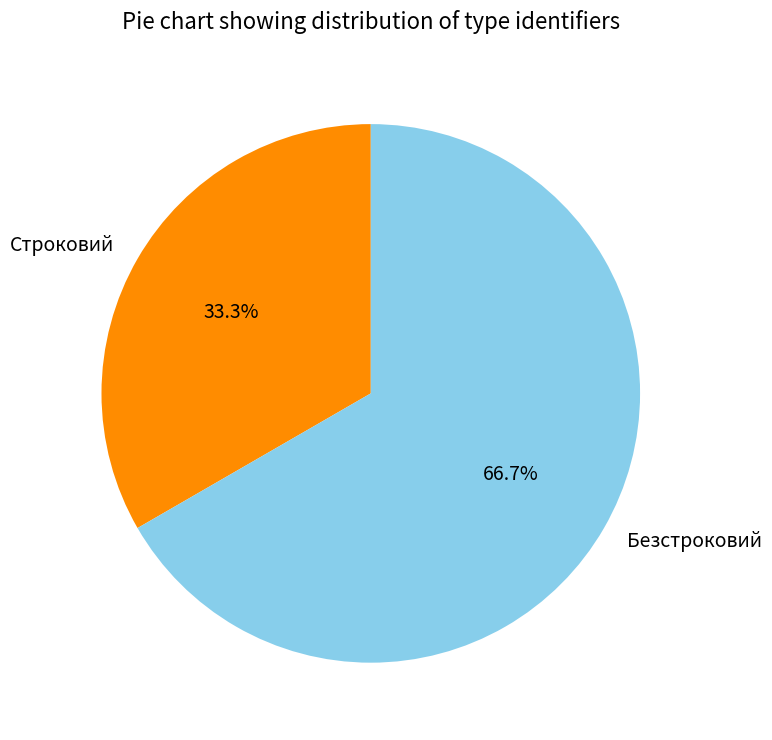

What is the ratio of the value at Безстроковий to the value at Строковий?

2.0